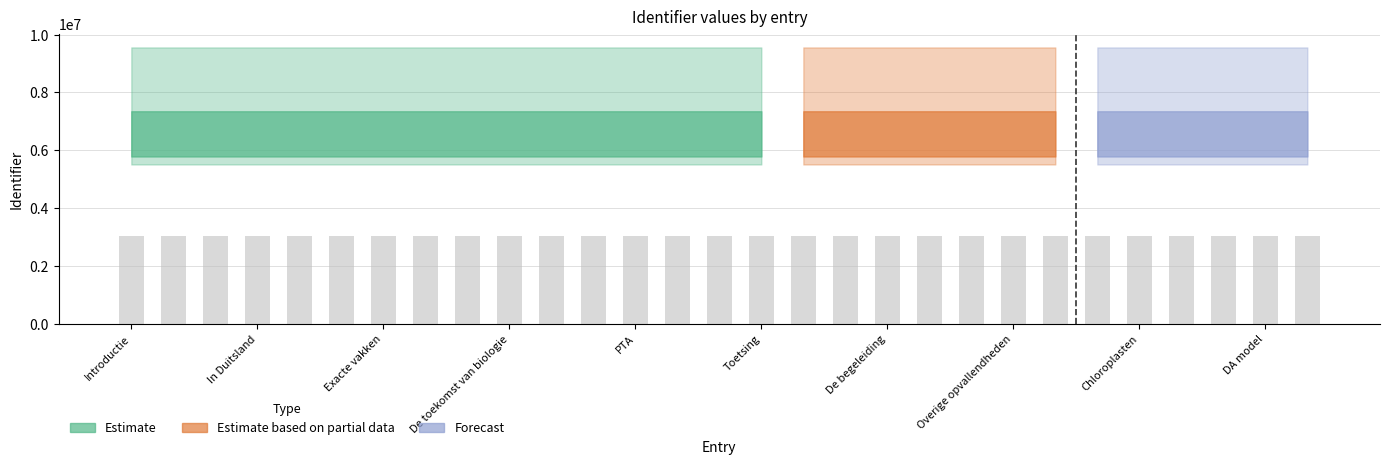

What is the value of the 26th bar from the left?

3031410.5